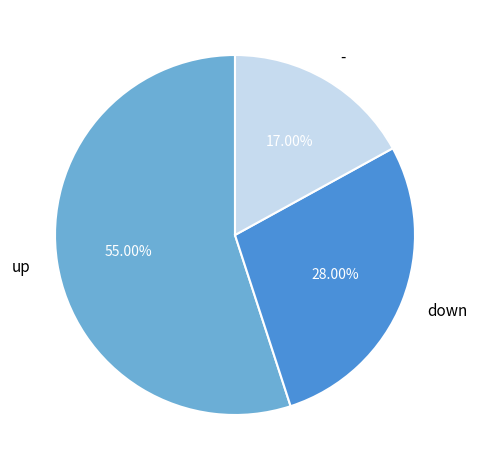

How many segments does this pie chart have?

3